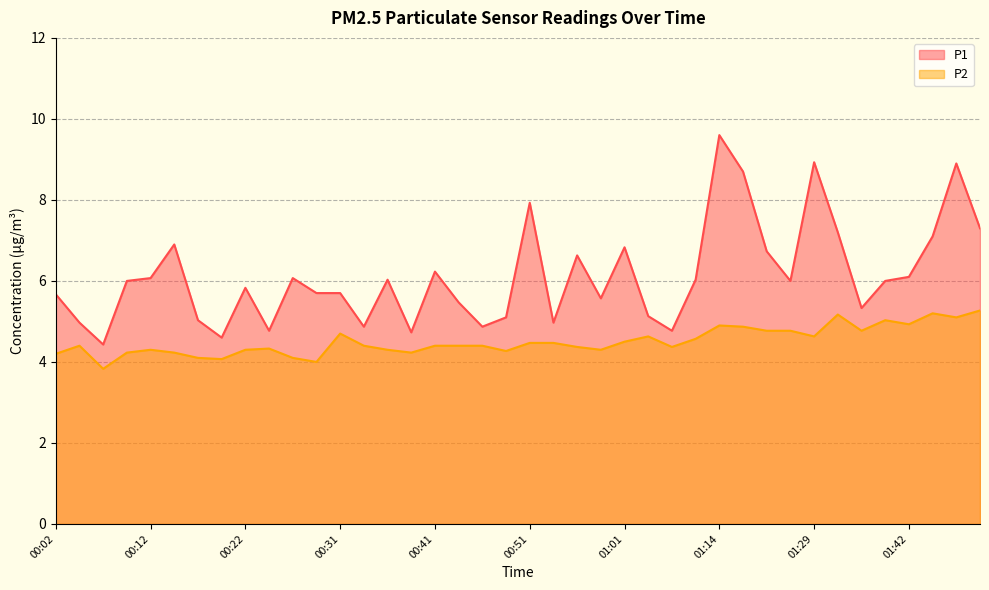

What is the maximum value shown in the chart?

9.6